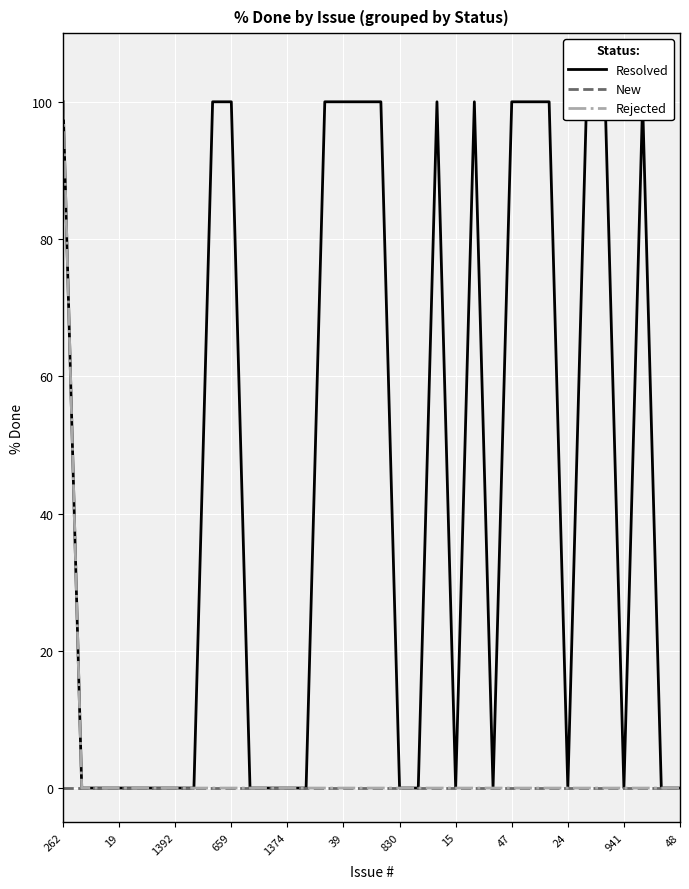

What is the highest value of the Rejected series?

100